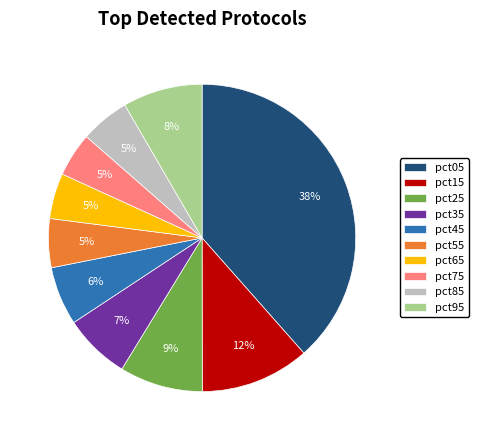

To the nearest percent, what is the combined percentage of pct65 and pct05?

43%